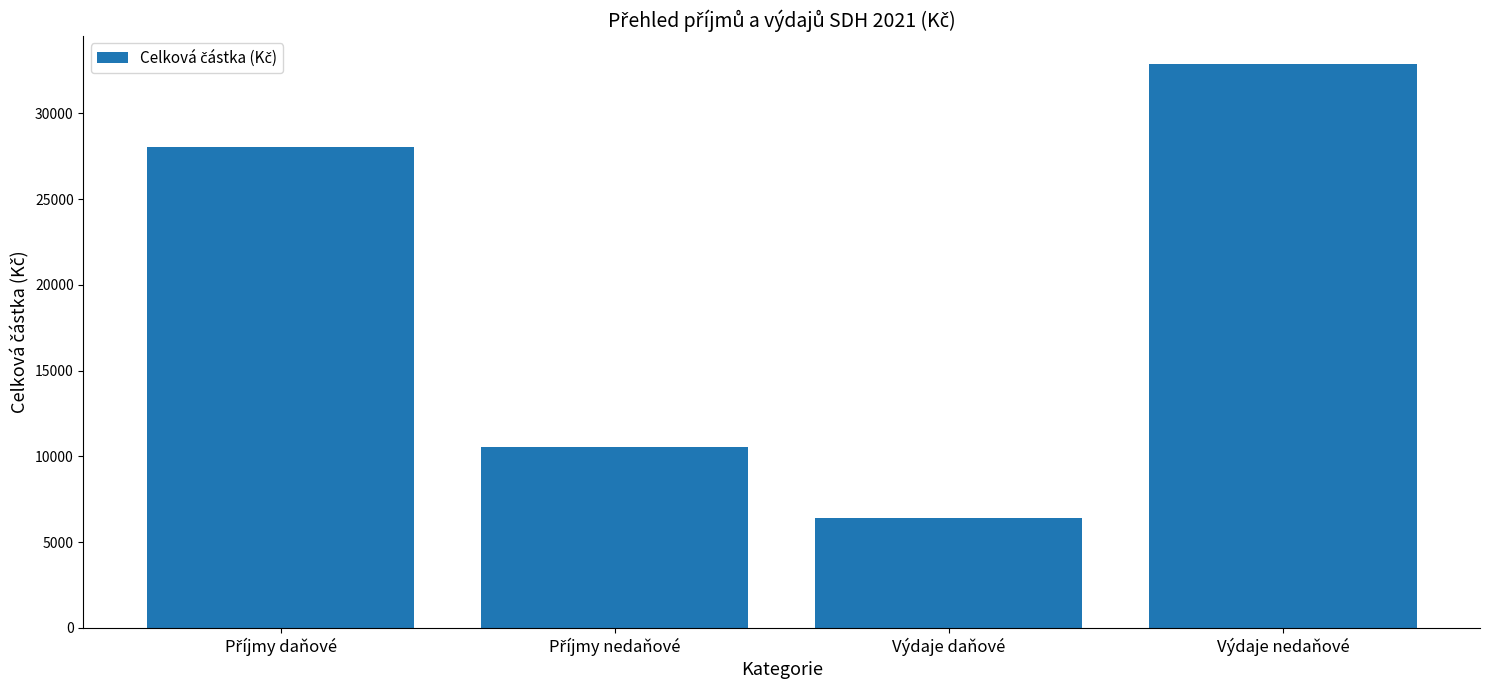

At which category does the chart reach its peak across all series?

Výdaje nedaňové